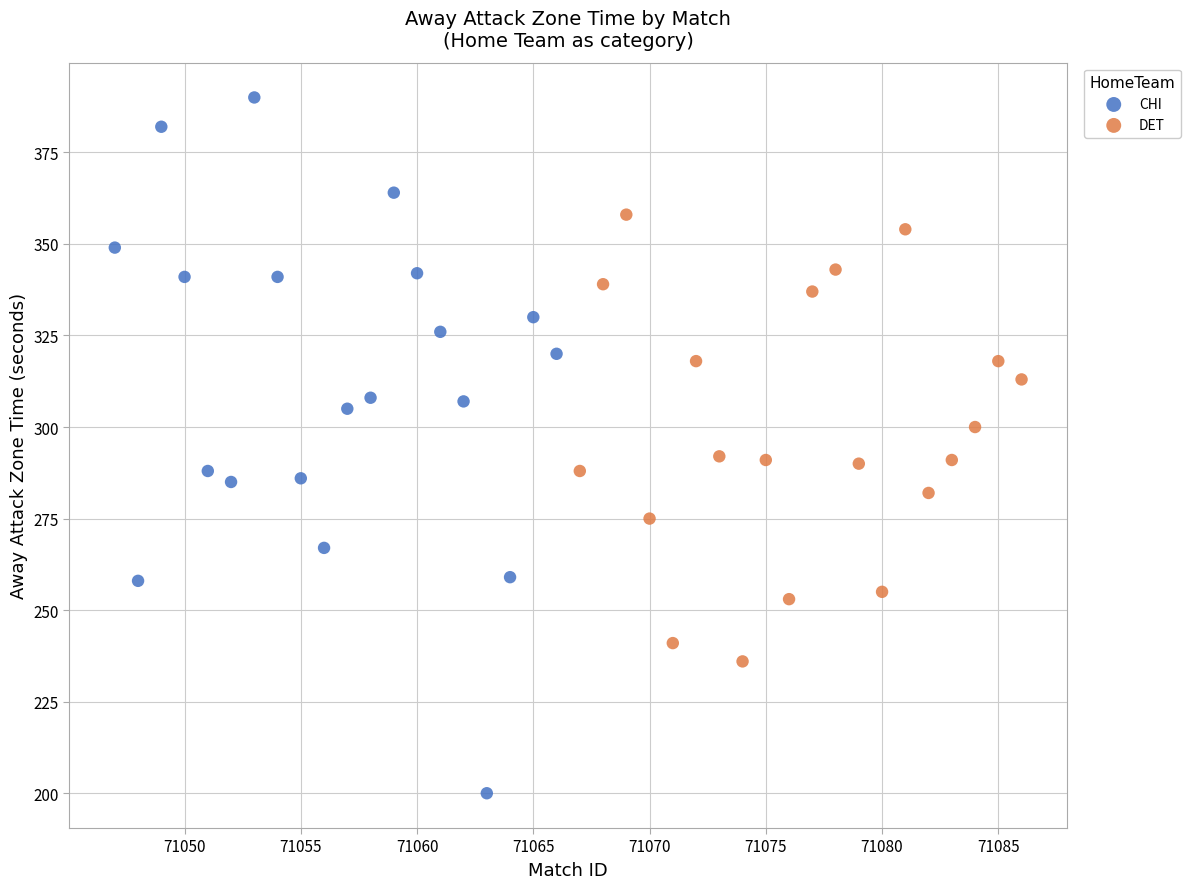

Which series contains the highest Y value?

CHI